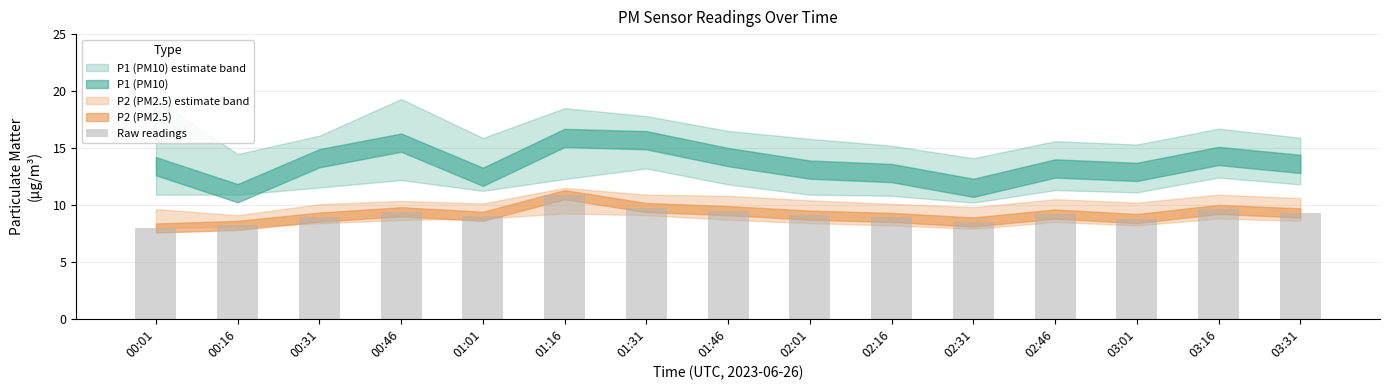

What is the greatest value displayed?

10.9